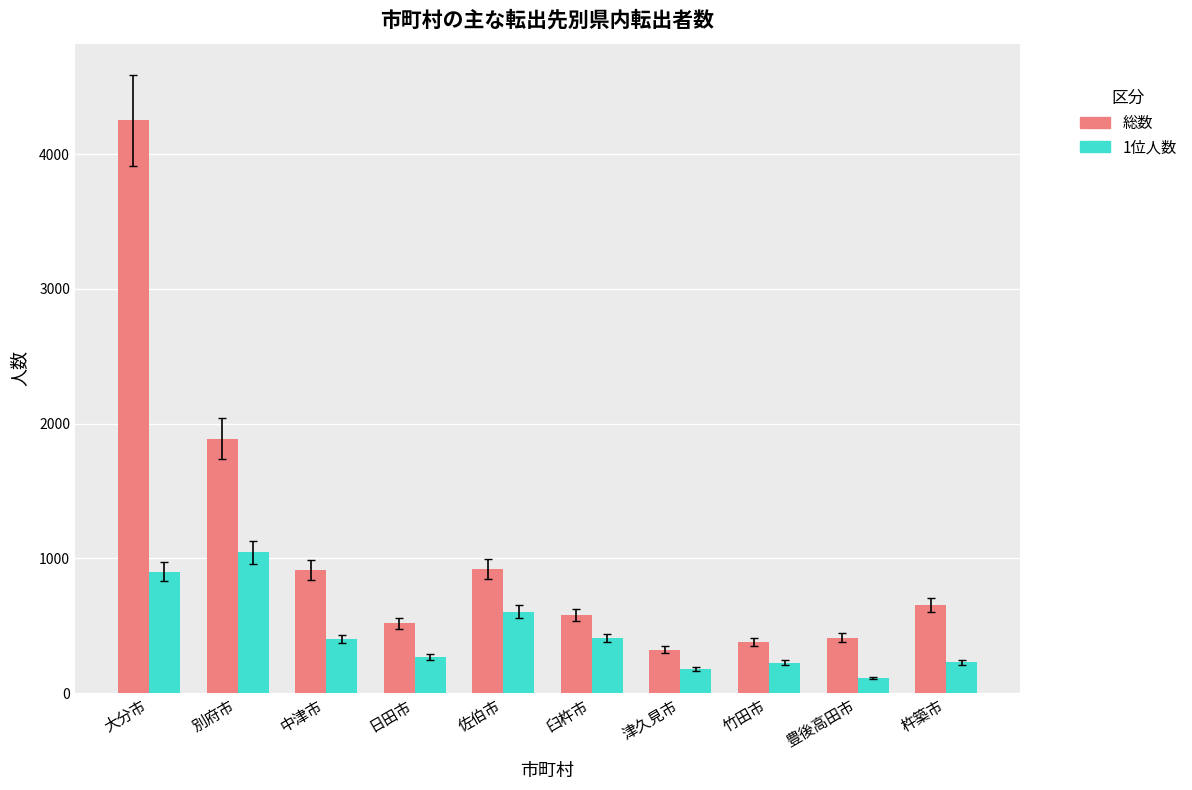

Is it true that 1位人数 equals 1047 at 佐伯市?

False